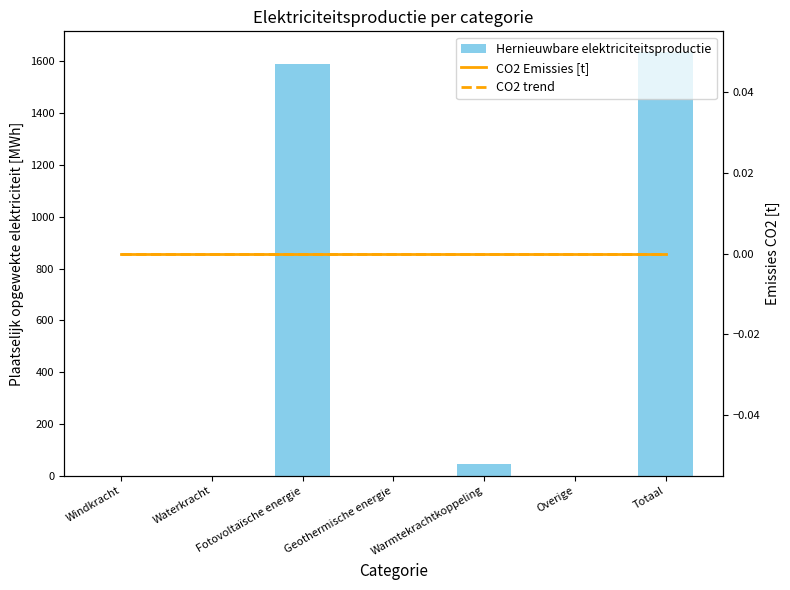

Reading right to left, transcribe all the data shown in this chart.

Hernieuwbare elektriciteitsproductie: Totaal=1634.5	Overige=0.0	Warmtekrachtkoppeling=43.6	Geothermische energie=0.0	Fotovoltaïsche energie=1590.9	Waterkracht=0.0	Windkracht=0.0
CO2 Emissies [t]: Totaal=0.0	Overige=0.0	Warmtekrachtkoppeling=0.0	Geothermische energie=0.0	Fotovoltaïsche energie=0.0	Waterkracht=0.0	Windkracht=0.0
CO2 trend: Totaal=0.0	Overige=0.0	Warmtekrachtkoppeling=0.0	Geothermische energie=0.0	Fotovoltaïsche energie=0.0	Waterkracht=0.0	Windkracht=0.0